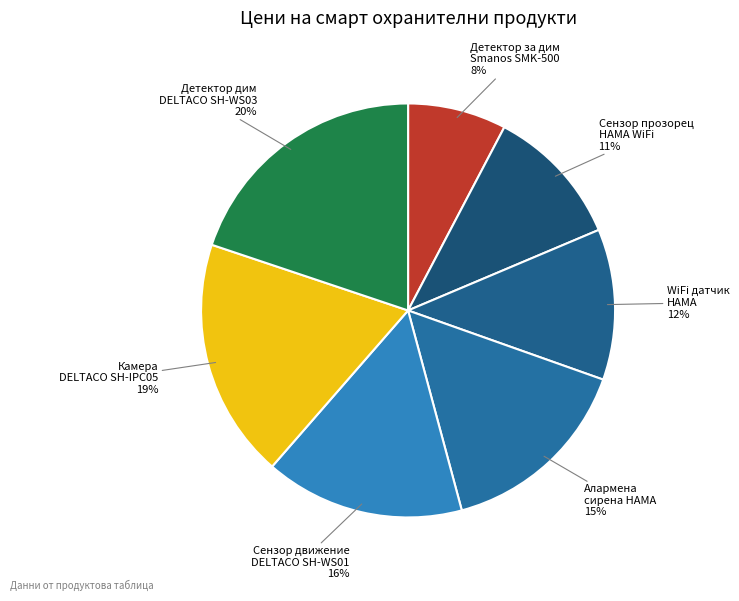

Count the number of slices in the pie.

7